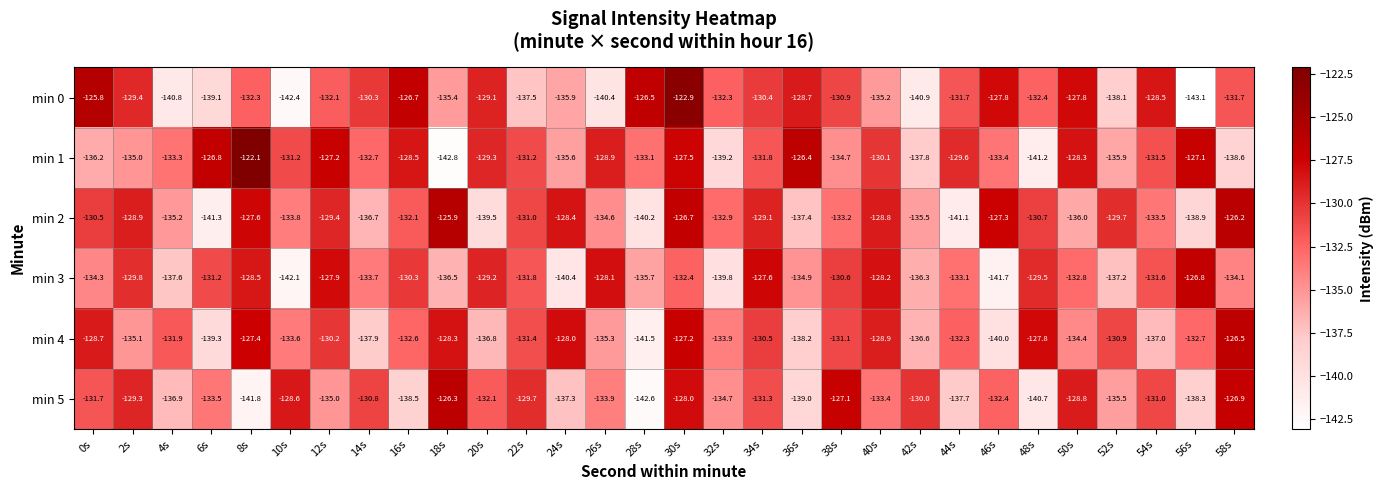

At which category does the chart reach its peak across all series?

8s